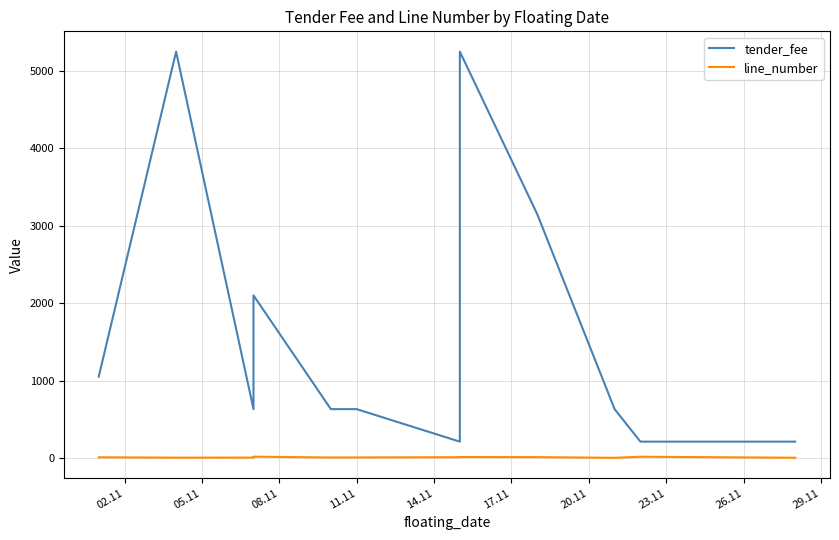

What is the highest value of the line_number series?

16